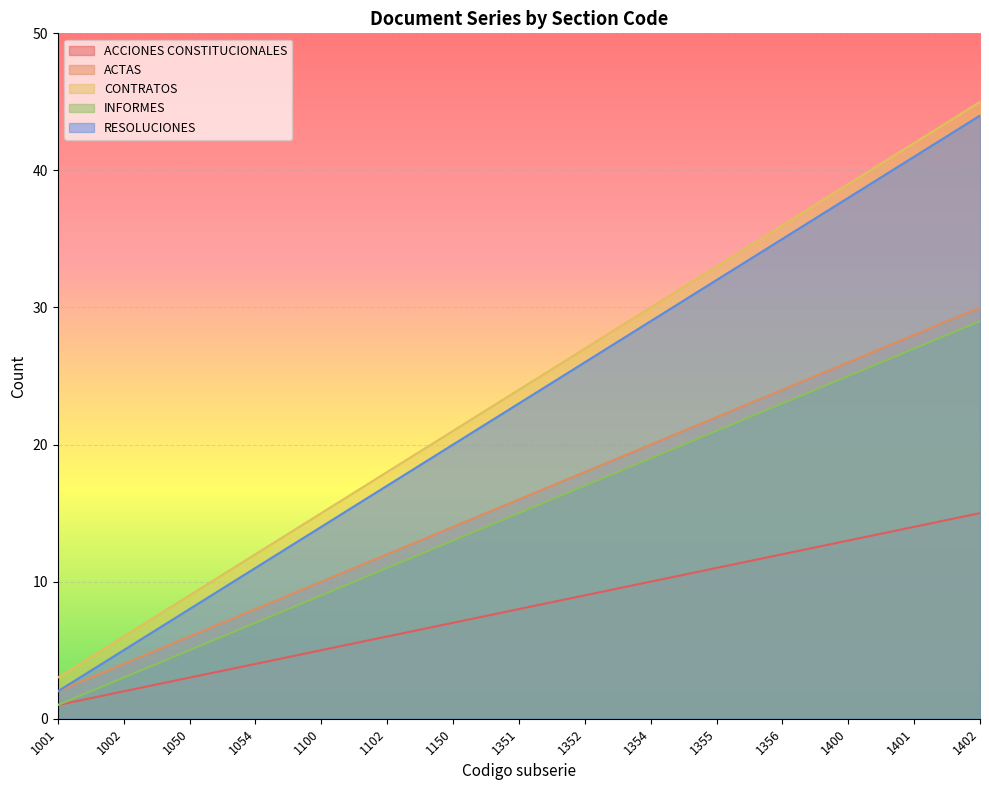

True or false: ACCIONES CONSTITUCIONALES has more than 2 interior local peaks.

False